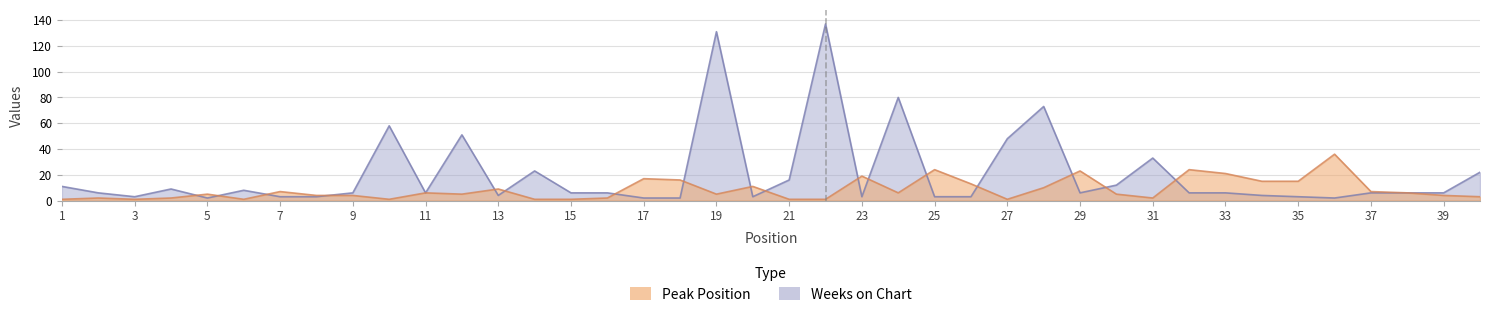

Between 3 and 19, which series saw the biggest shift?

Weeks on Chart